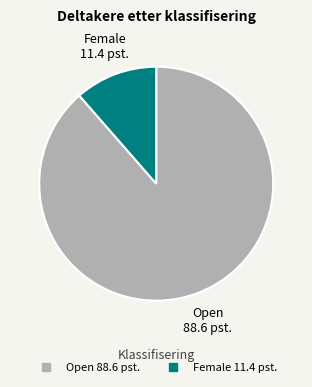

Is there a majority slice in this chart?

Yes